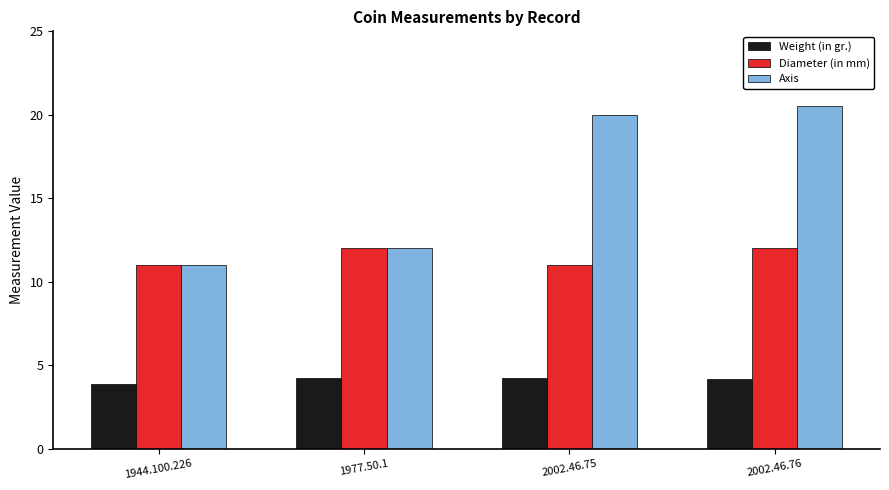

List the series in order of their overall mean, lowest first.

Weight (in gr.), Diameter (in mm), Axis